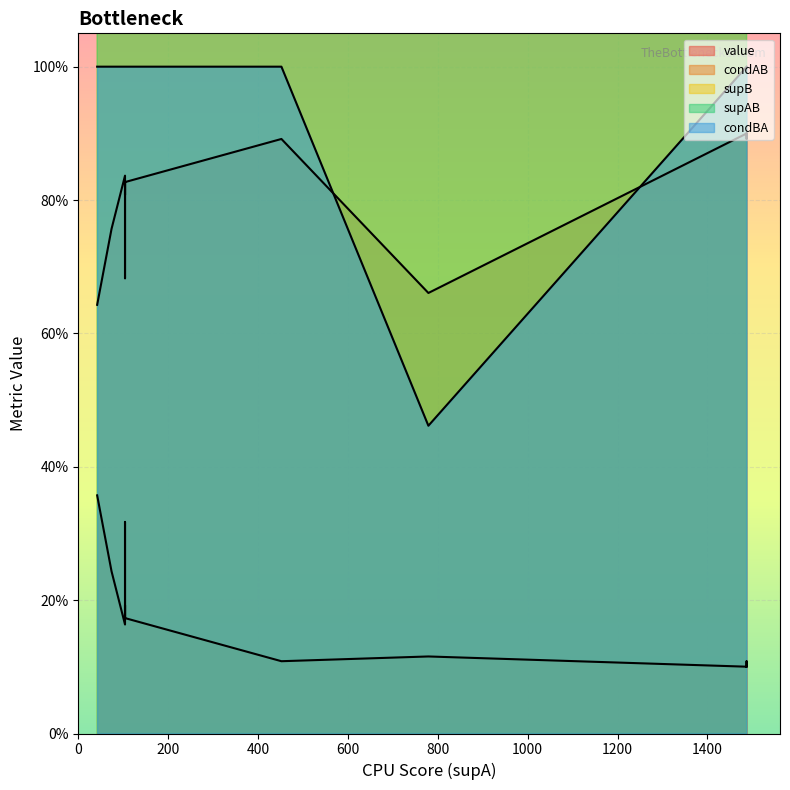

What is the spread (max minus min) of values at 104?

16.8